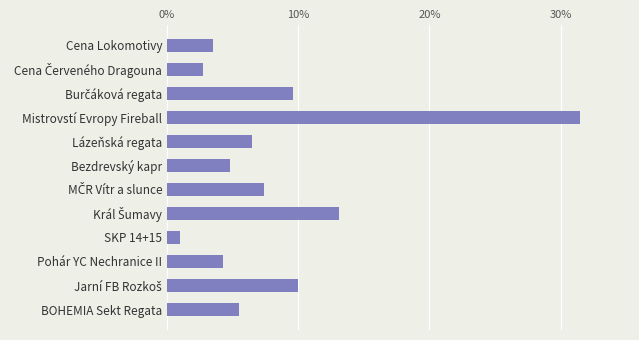

Does the chart contain any negative values?

No